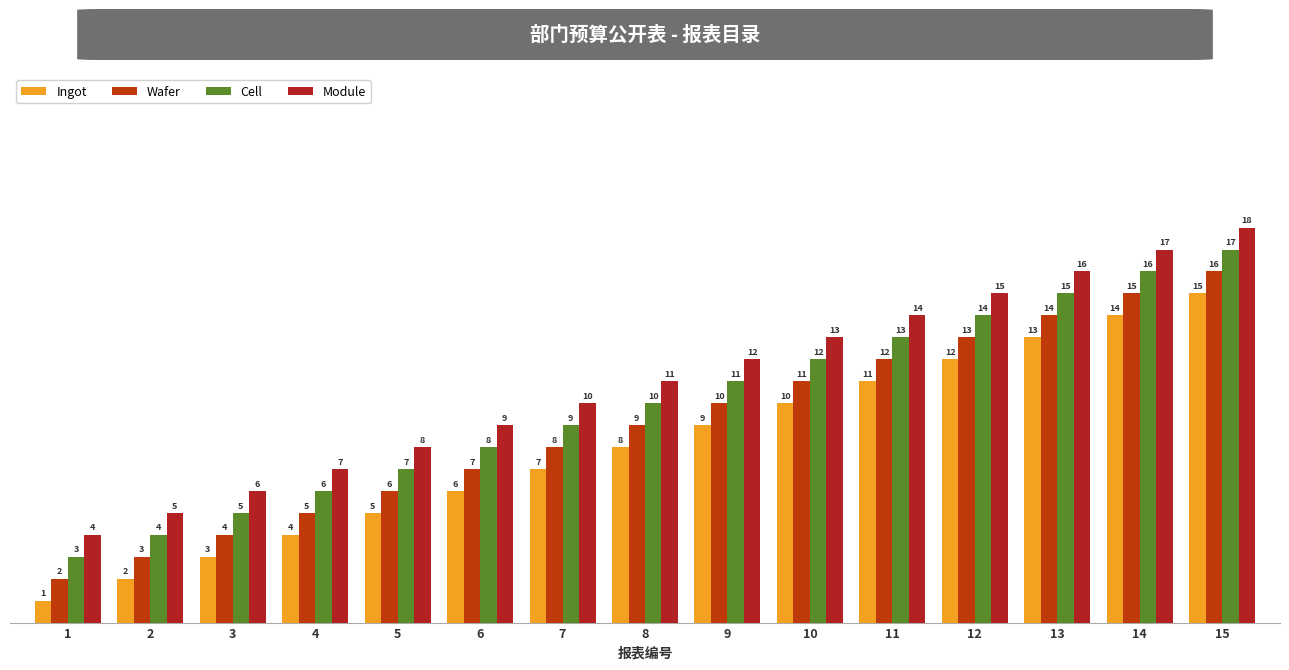

Does the chart contain stacked bars?

No